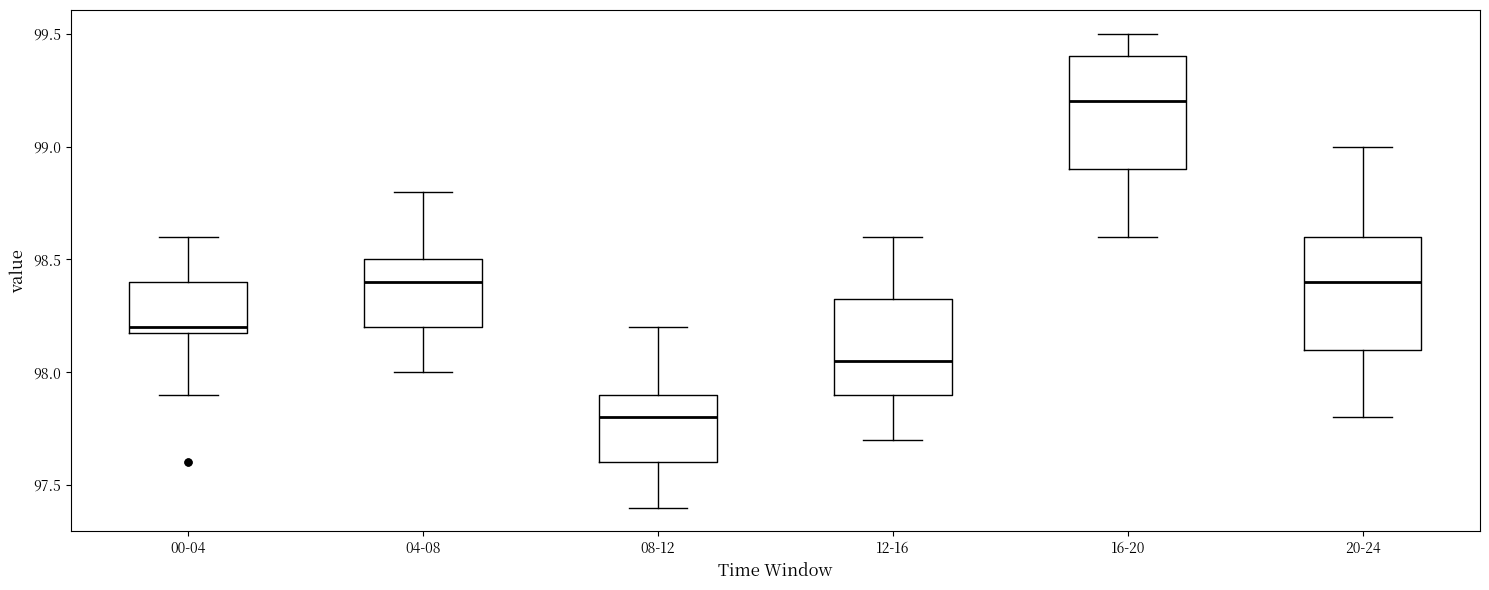

Reading left to right, transcribe this box plot: for each box, give where its median line is, the range the box spans, and where its two whiskers end, as read against the y-axis. The values are not printed on the chart, so give them approximately, as read against the axis.

00-04: median 98.20 (just above the box's lower edge), box 98.20 to 98.40, whiskers 97.90 to 98.60
04-08: median 98.40, box 98.20 to 98.50, whiskers 98.00 to 98.80
08-12: median 97.80, box 97.60 to 97.90, whiskers 97.40 to 98.20
12-16: median 98.05, box 97.90 to 98.35, whiskers 97.70 to 98.60
16-20: median 99.20, box 98.90 to 99.40, whiskers 98.60 to 99.50
20-24: median 98.40, box 98.10 to 98.60, whiskers 97.80 to 99.00